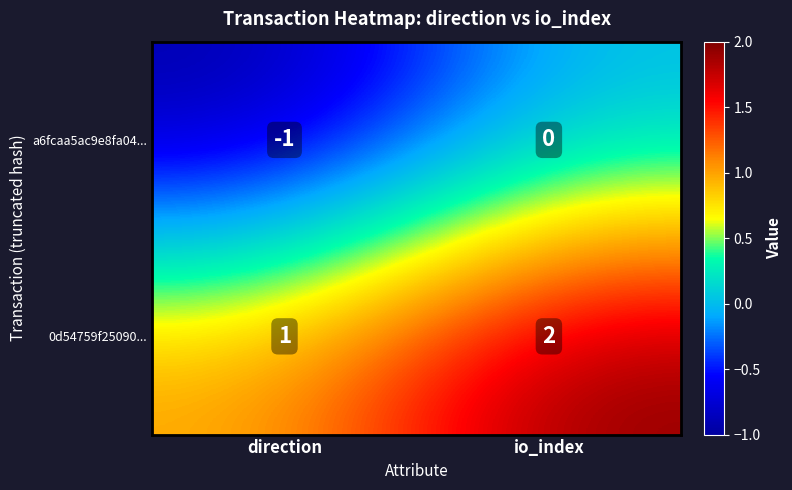

True or false: 0d54759f25090... has a value of 2 at io_index.

True